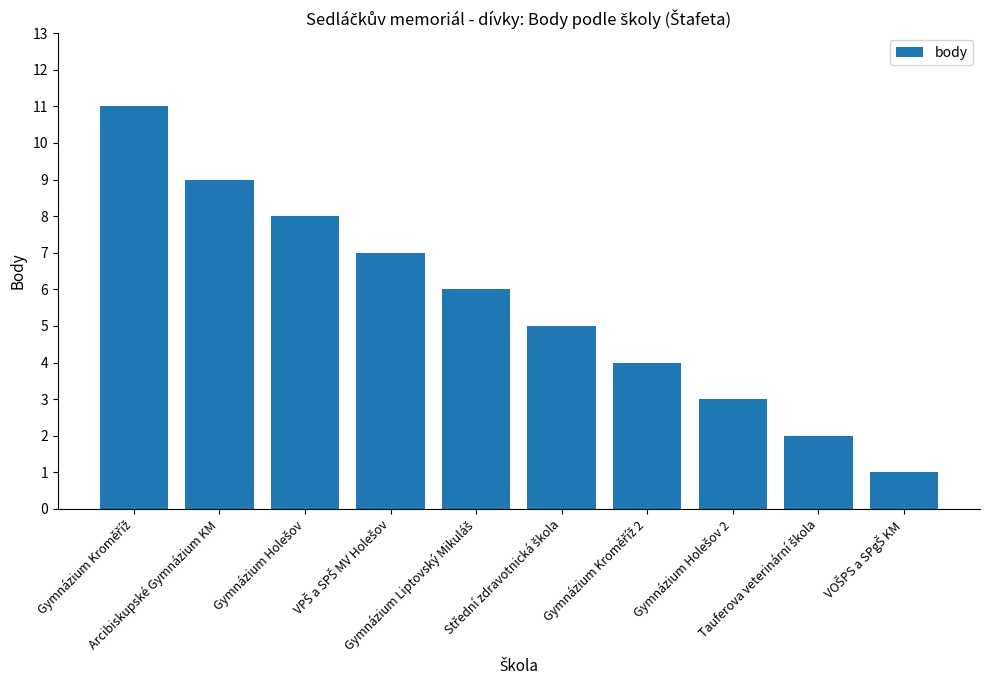

What is the value of the 2nd bar from the left?

9